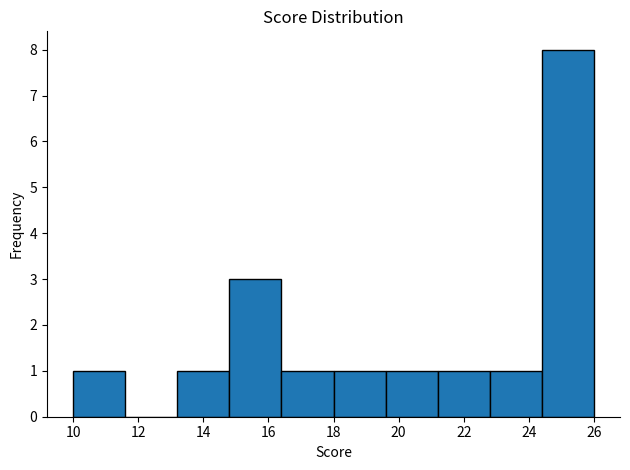

What is the height of the bar covering 10.0 to 11.6 on the x-axis? The values are not printed on the chart, so give them approximately, as read against the axis.

1